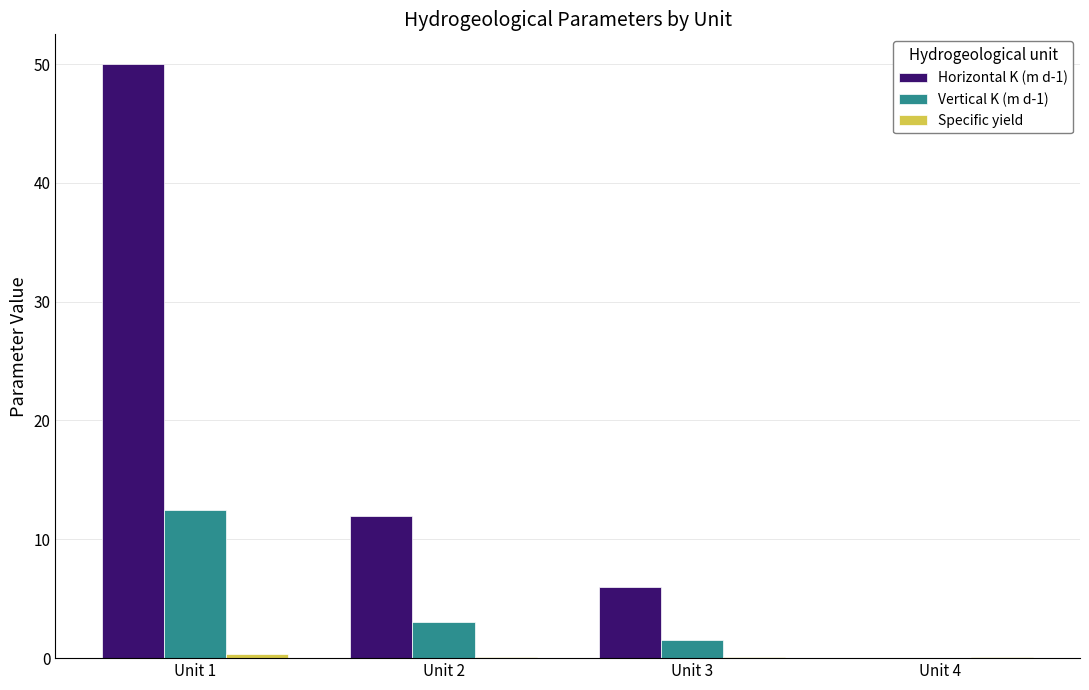

Which series has the largest total across all categories?

Horizontal K (m d-1)